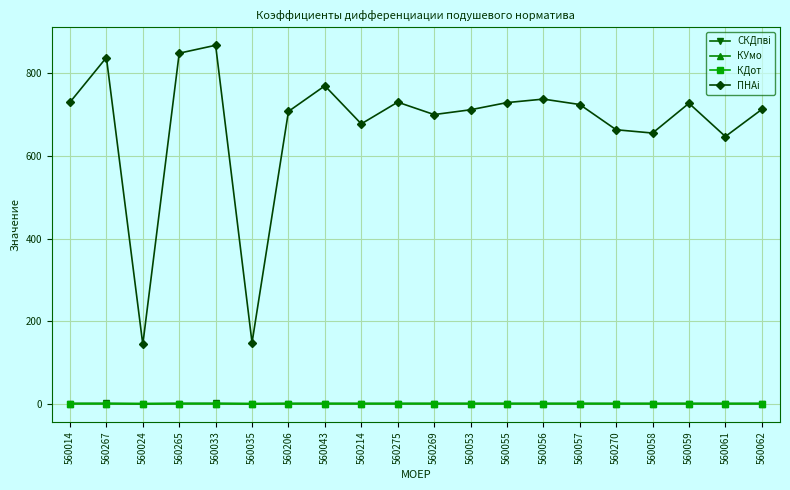

What is the total value across all series at 560269?

702.9